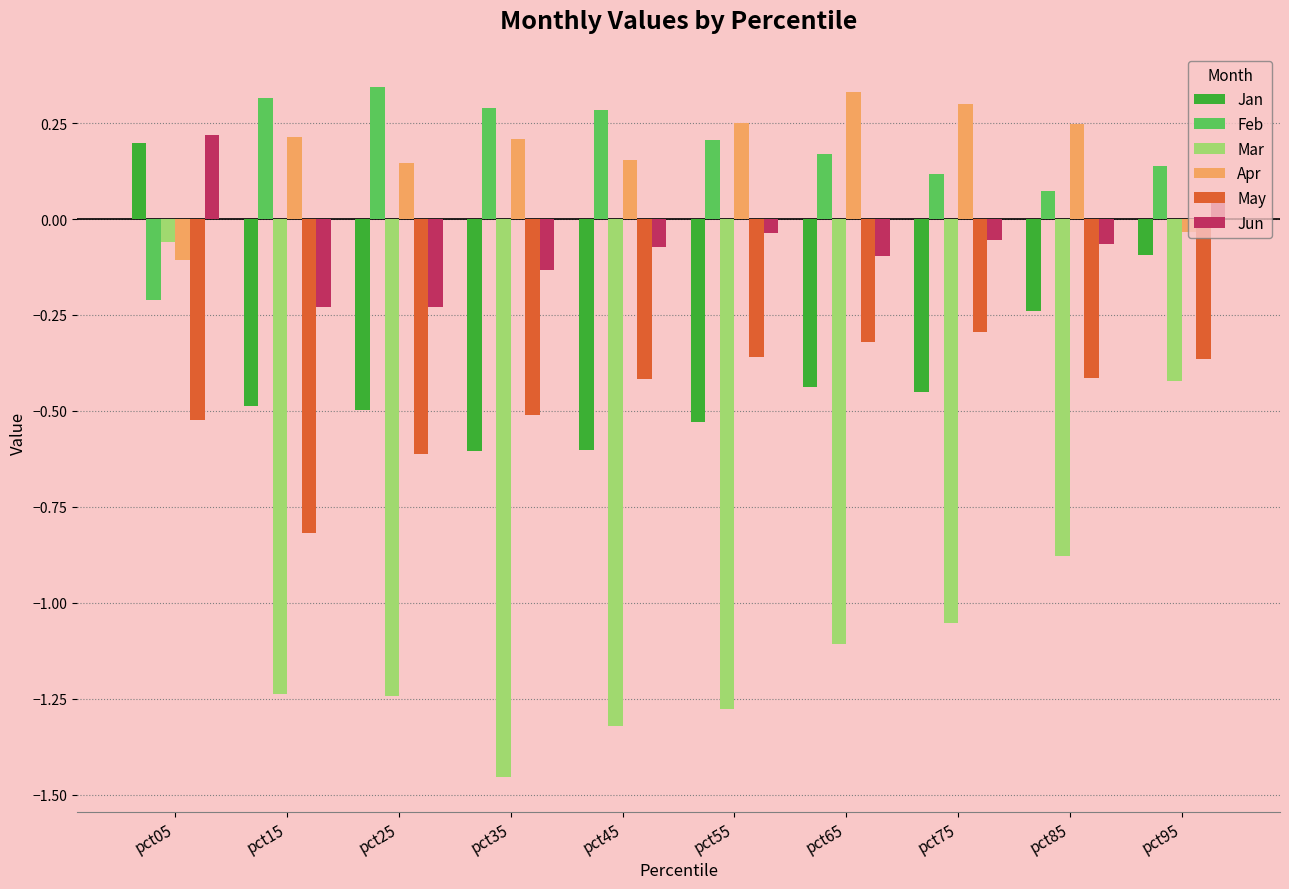

The Jan series shows -0.4 at pct65. True or false?

True